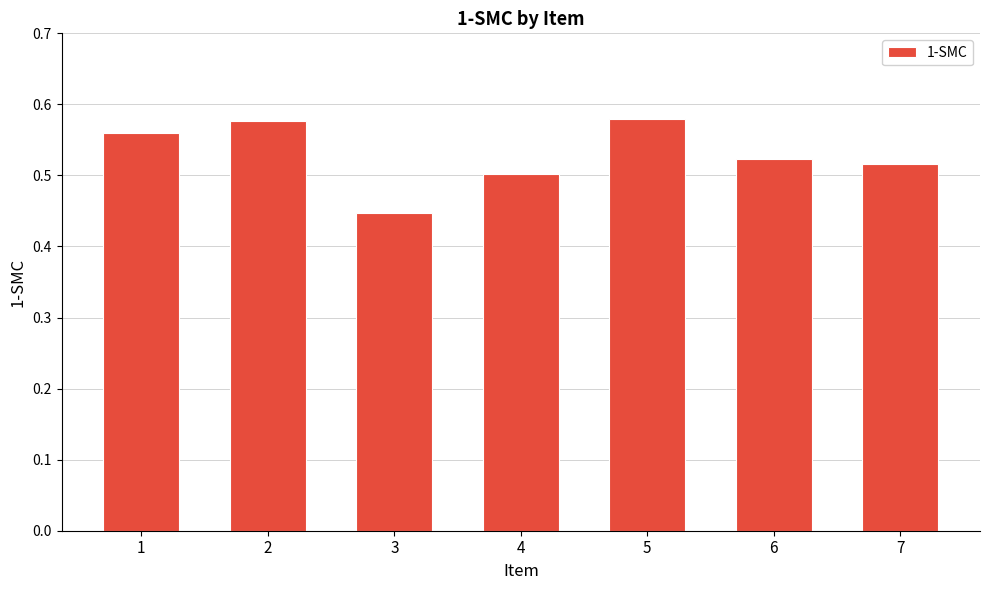

Which label corresponds to the smallest value in the chart?

3